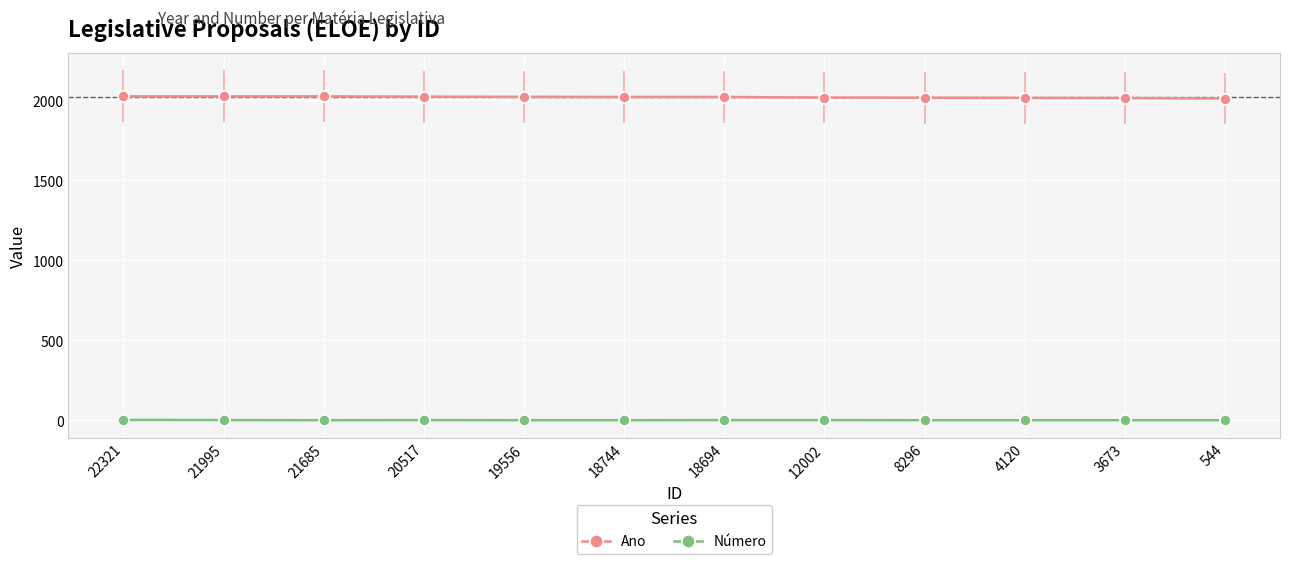

At 20517, list the series in order from smallest to largest.

Número, Ano